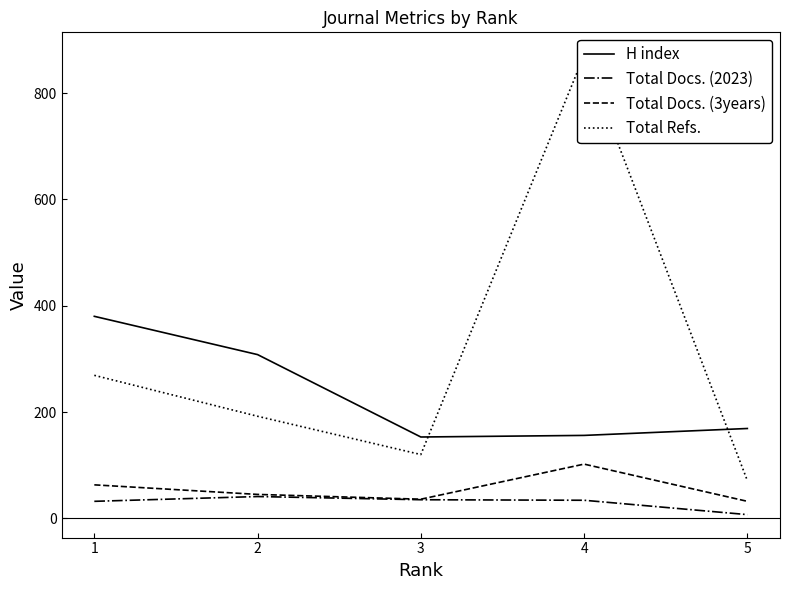

True or false: Total Docs. (2023) and Total Refs. intersect in this chart.

False